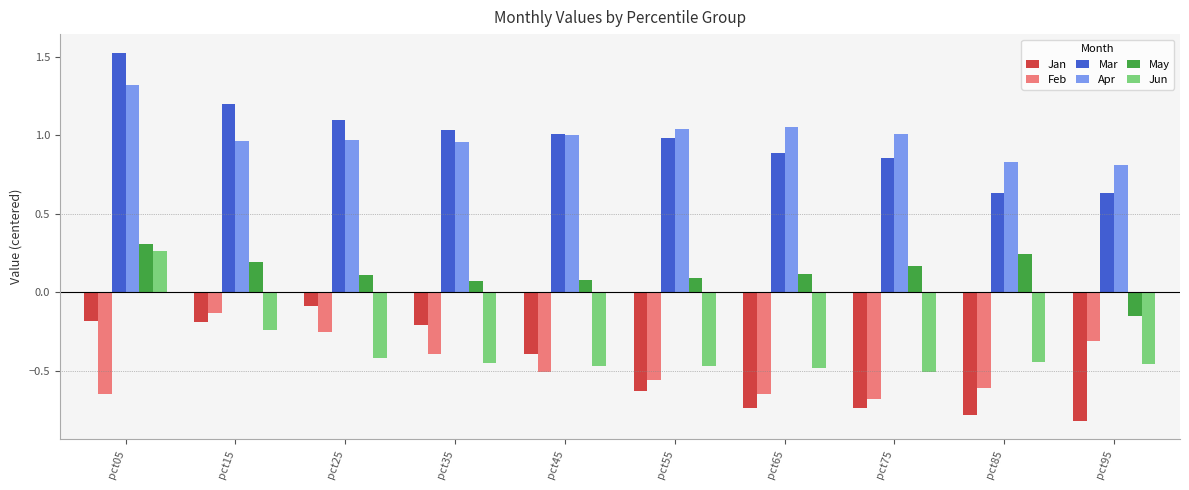

At how many categories does at least one series exceed 0?

10